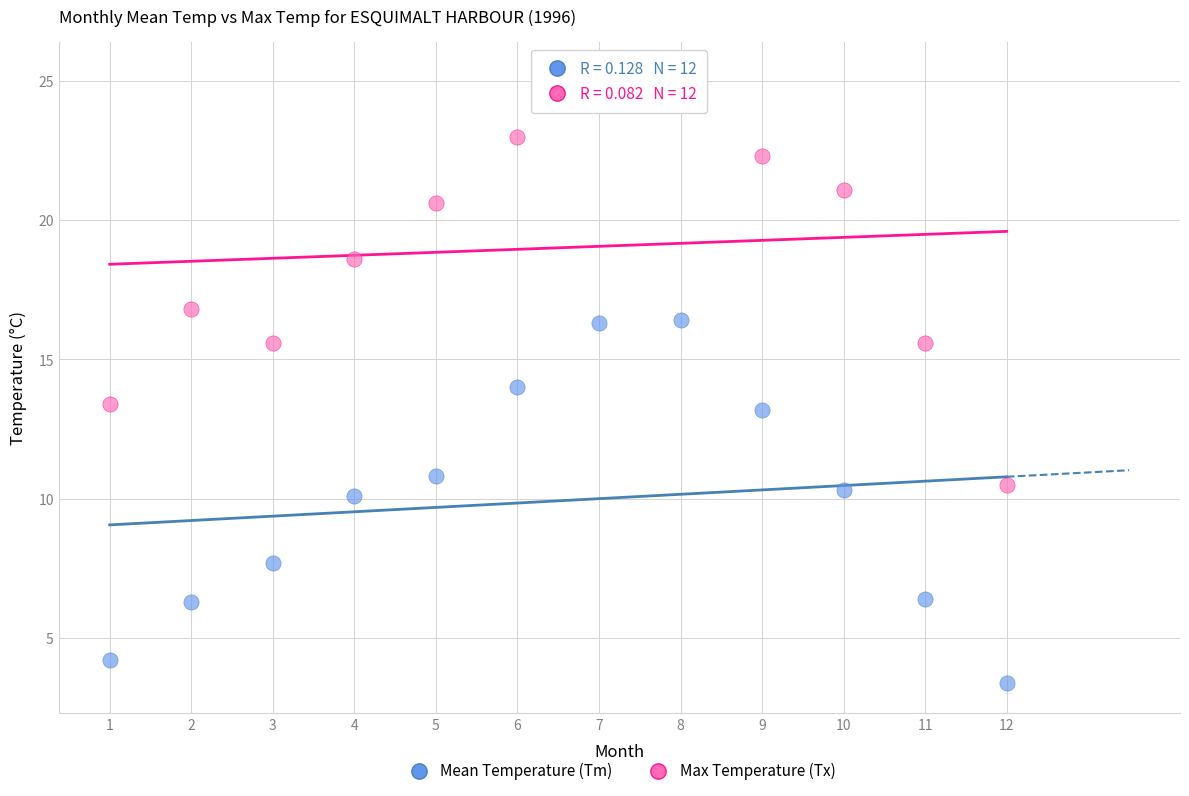

Which series has the largest Y range (max minus min)?

Max Temperature (Tx)